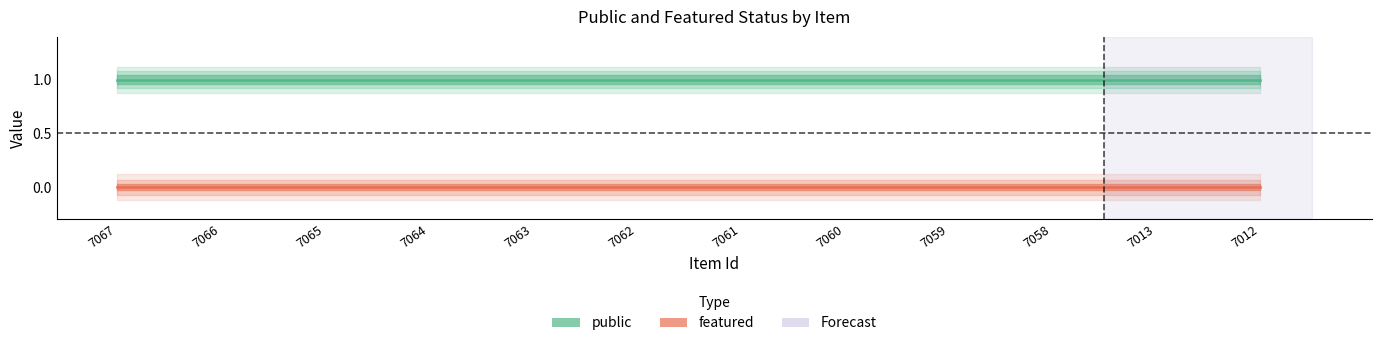

What is the sum of all public values?

12